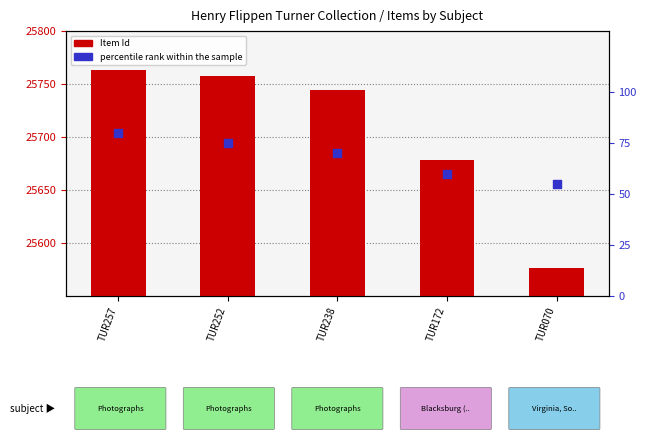

At which category is the sum across all series the highest?

TUR257